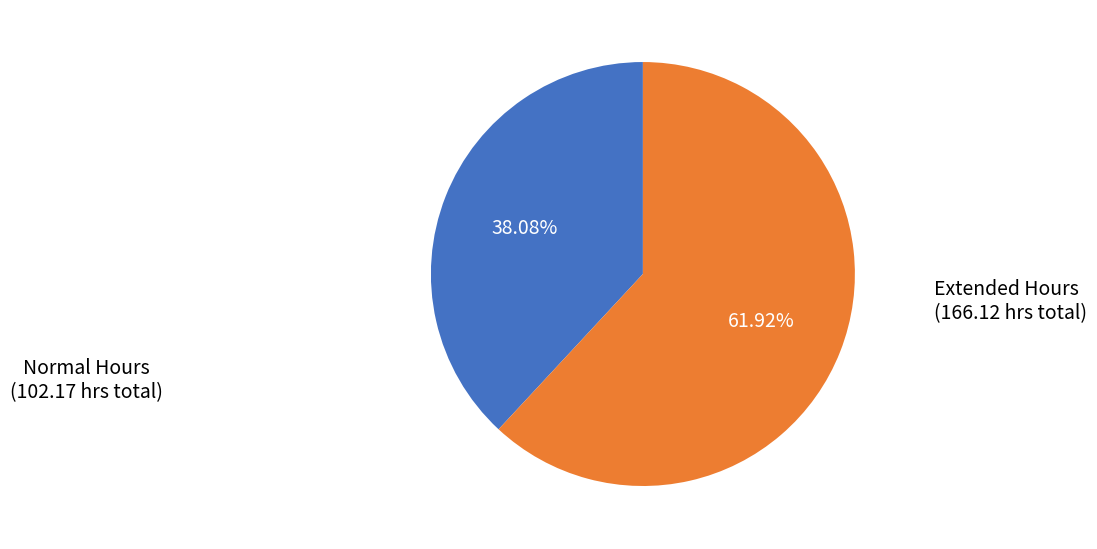

Is there any slice that represents more than half of the pie?

Yes